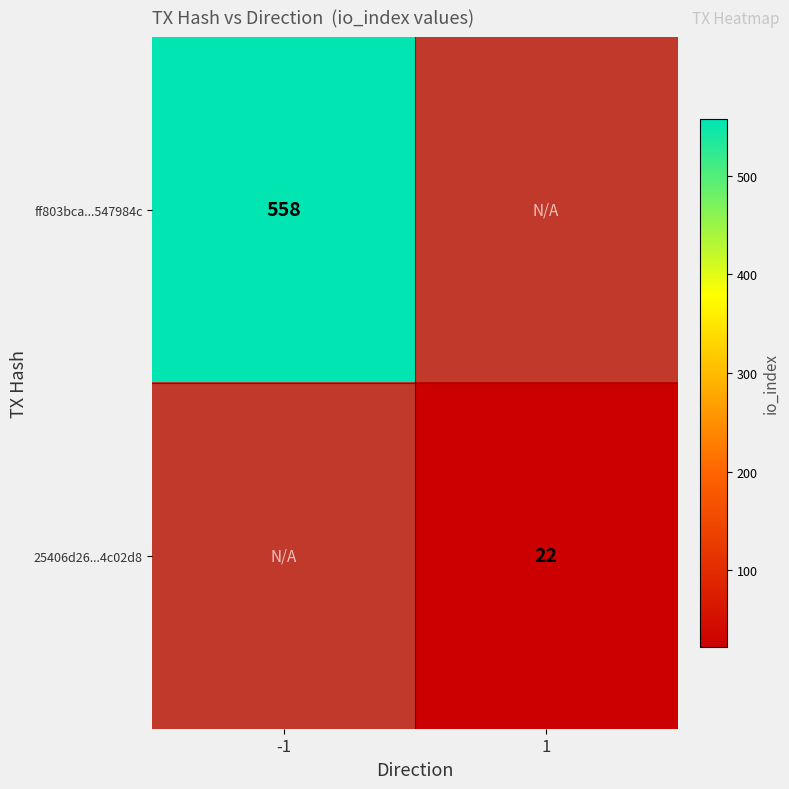

At which category does the chart reach its peak across all series?

-1